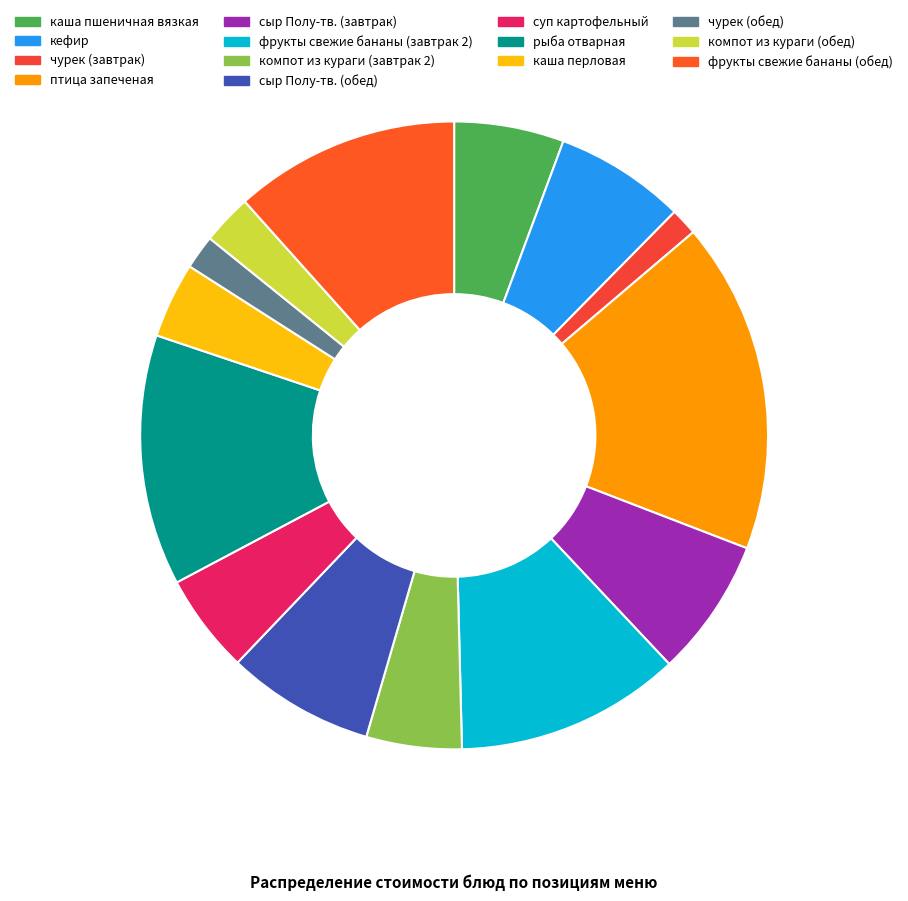

How many segments does this pie chart have?

14